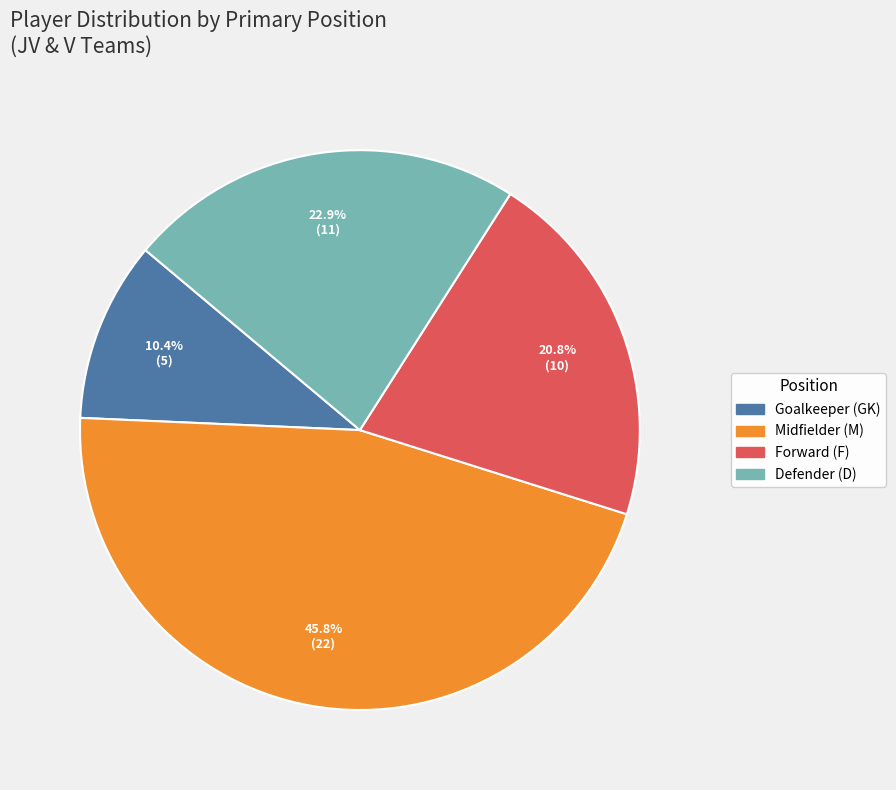

Count the number of slices in the pie.

4